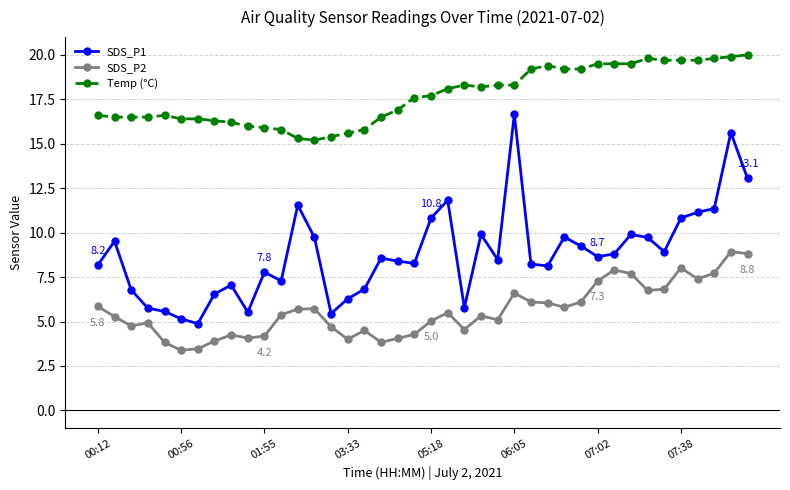

Which series has the largest range (max minus min)?

SDS_P1